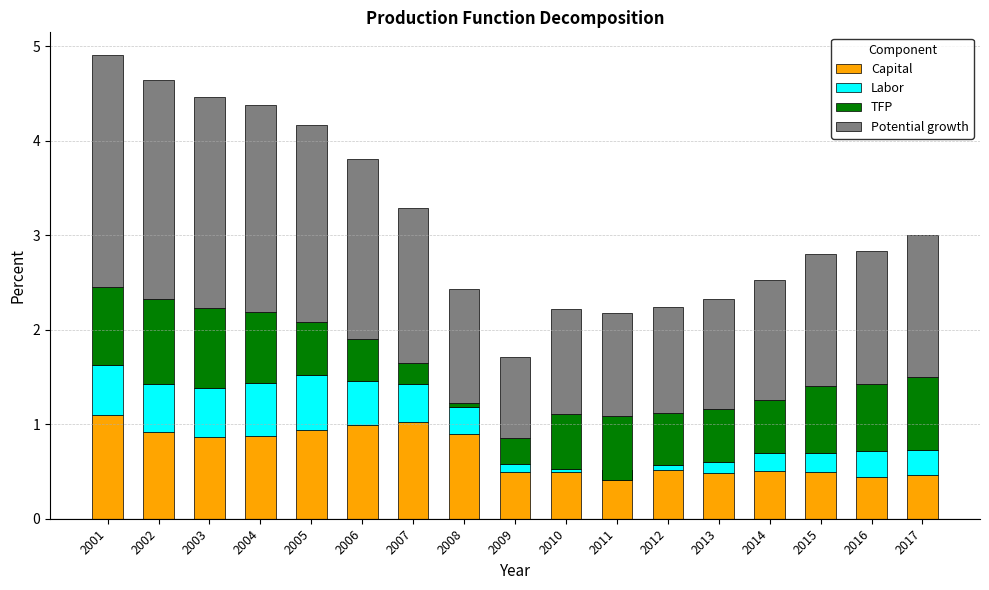

What is the value of the Potential growth bar at the 9th from the left?

0.9